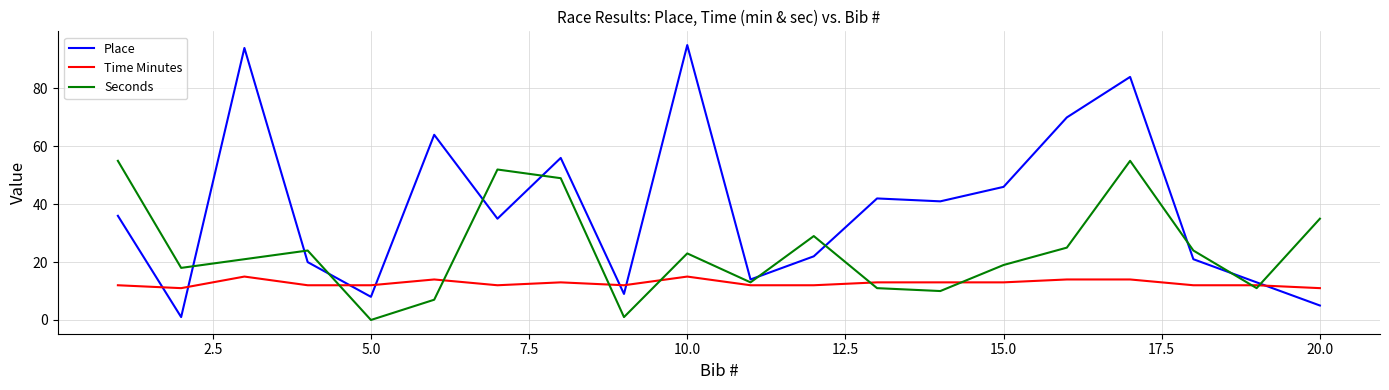

Does the chart display data point markers on the line(s)?

No